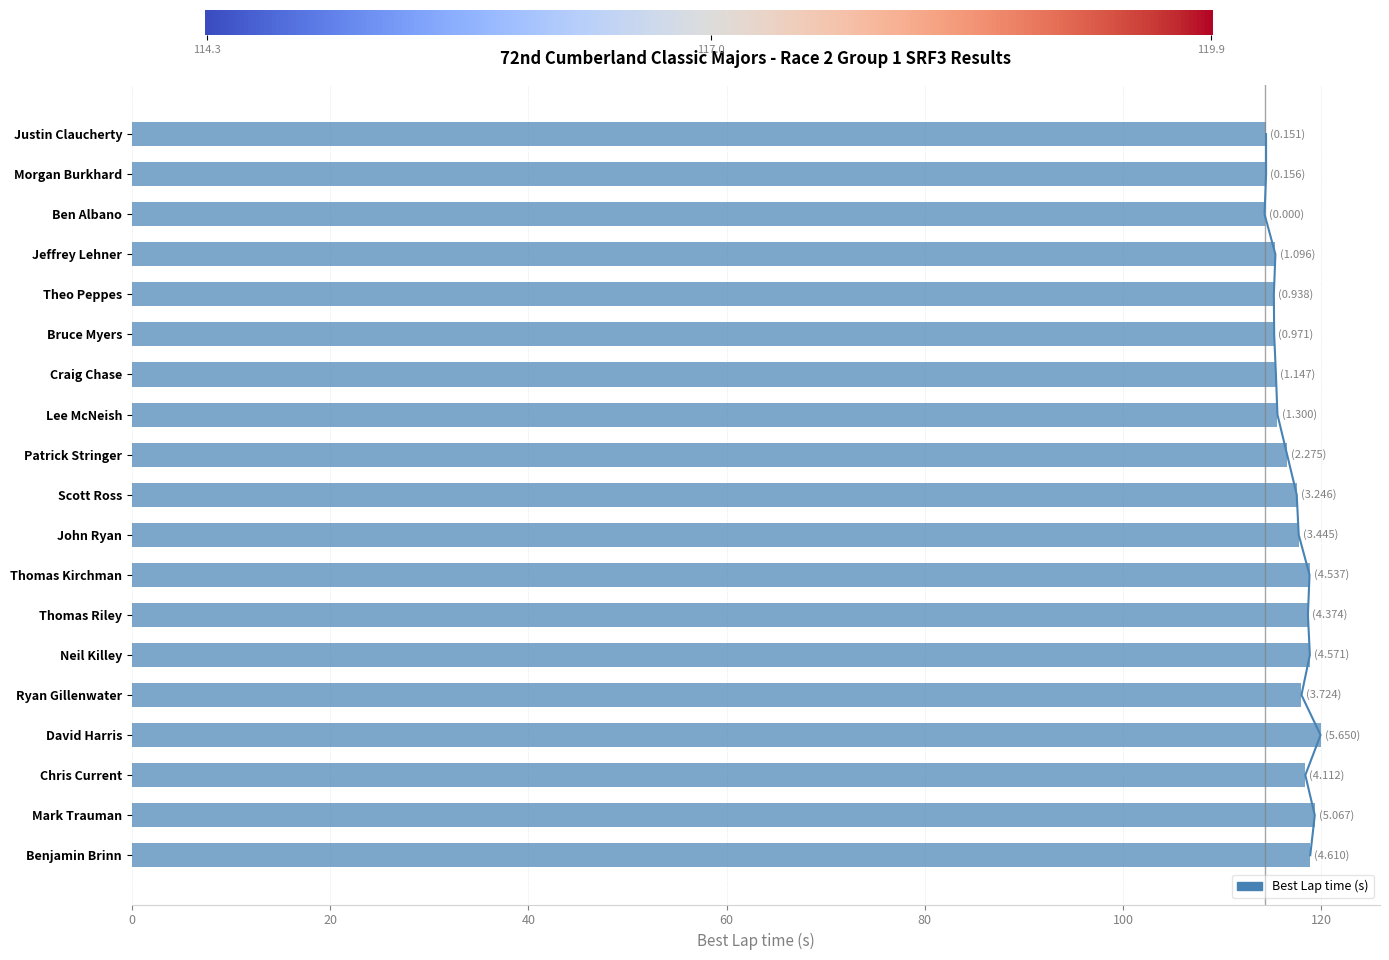

Where does the Average Speed series first go above 84?

Justin Claucherty